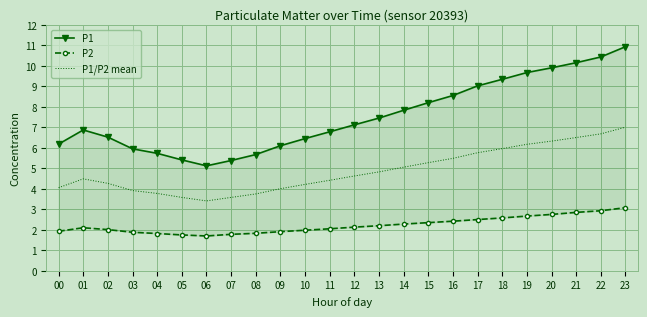

Between 20 and 22, which is larger?

22